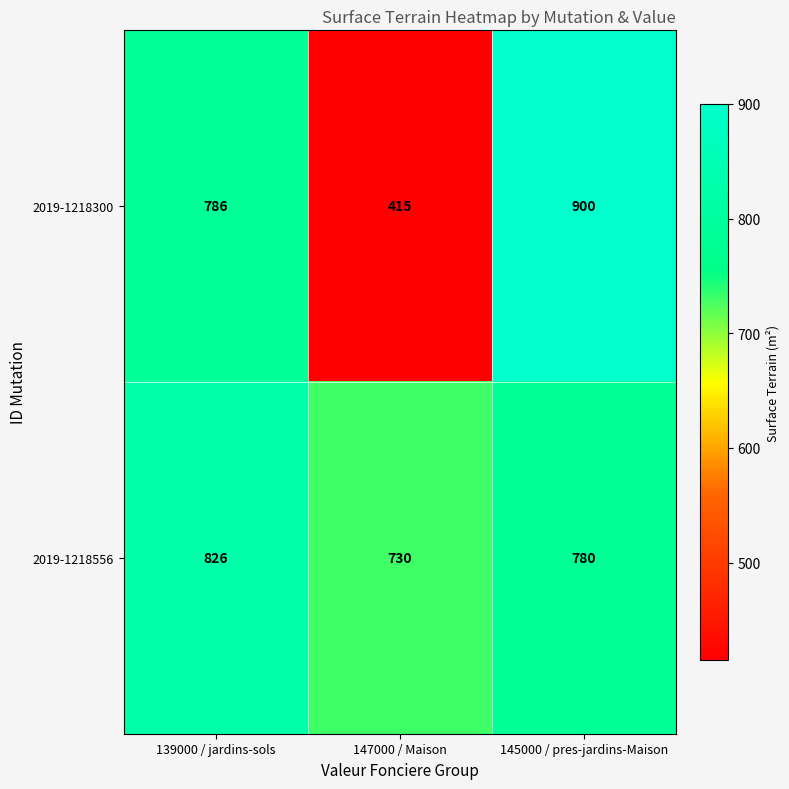

At which category is the sum across all series the highest?

145000 / pres-jardins-Maison